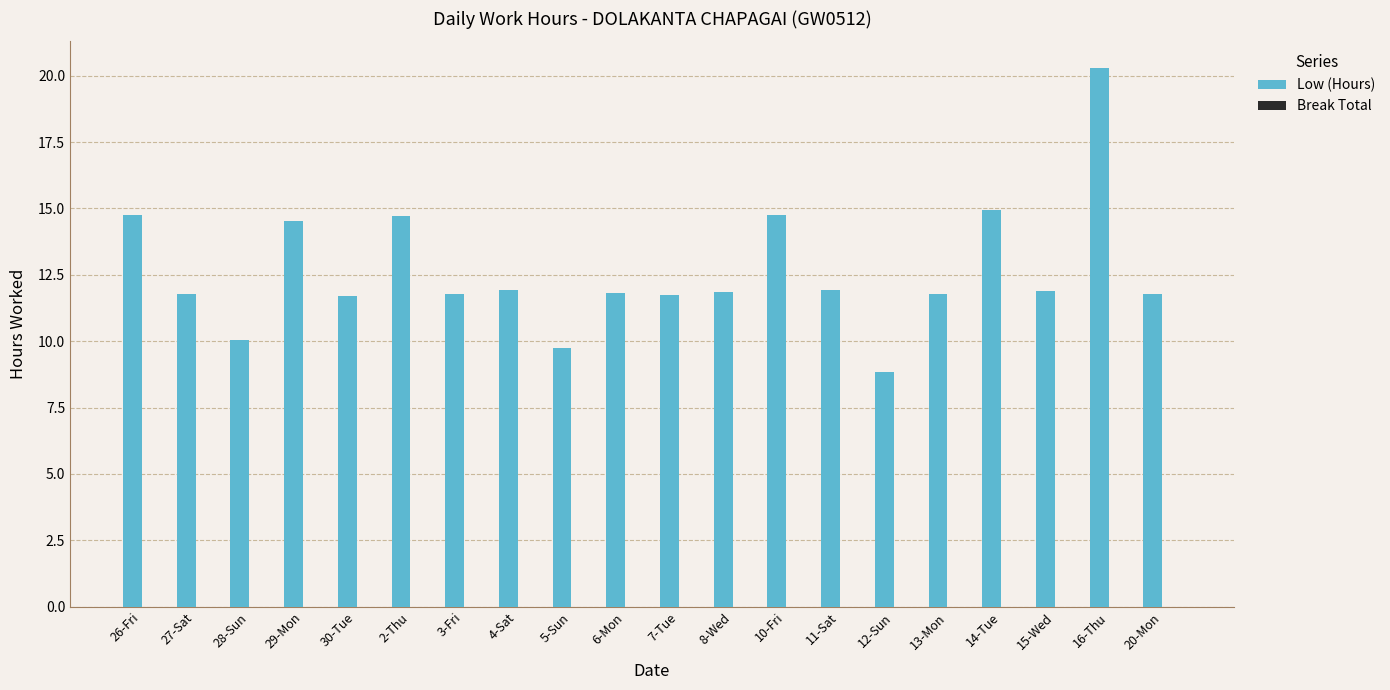

Which has a higher value, 28-Sun or 13-Mon?

13-Mon